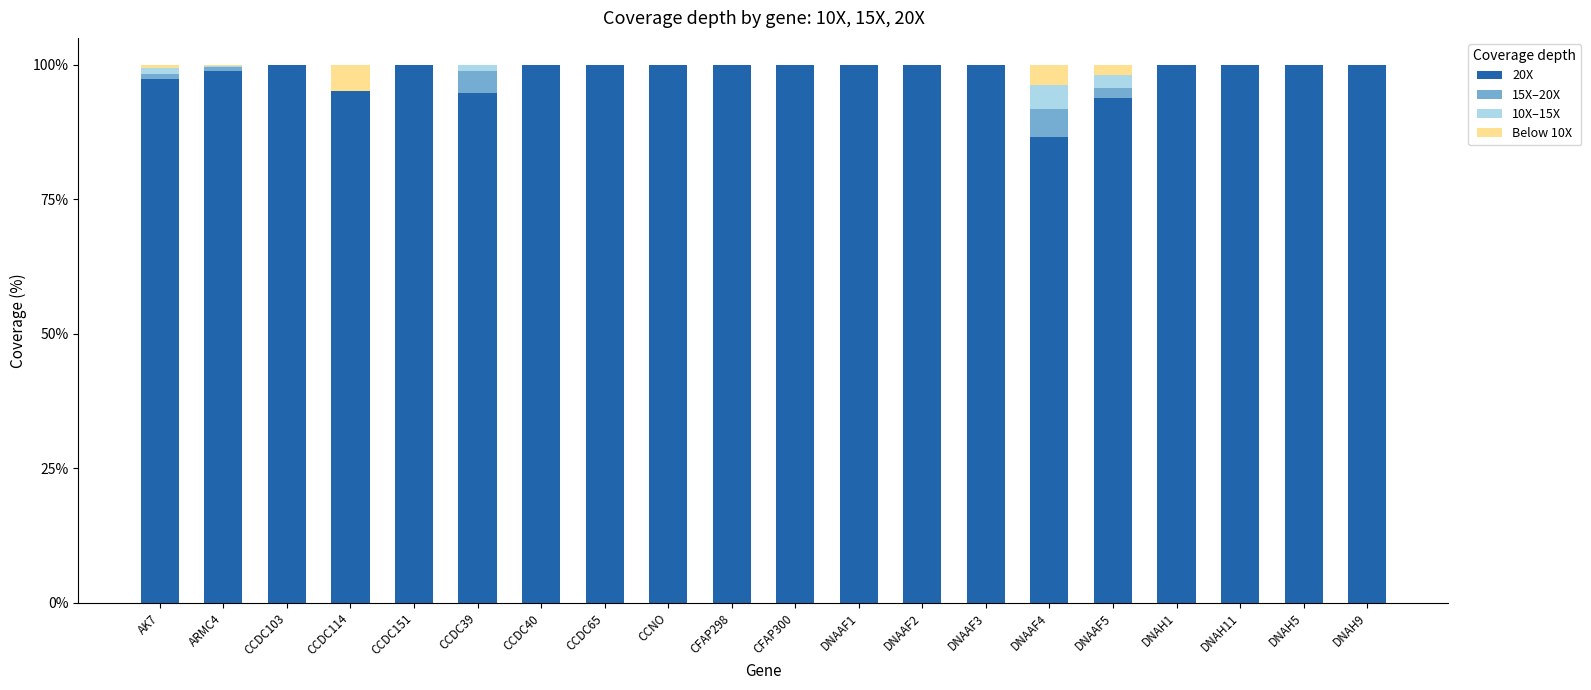

Is it true that 20X equals 38.6 at CCDC65?

False